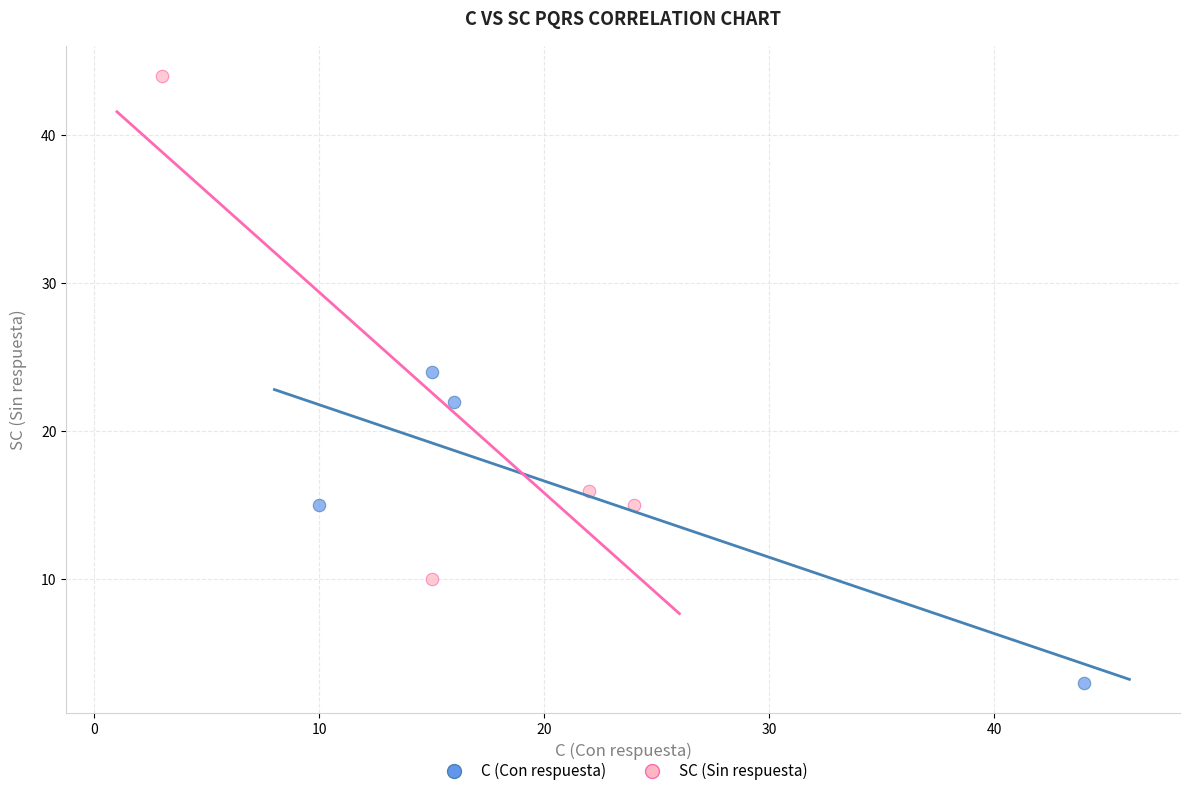

Which series reaches the minimum Y coordinate?

C (Con respuesta)